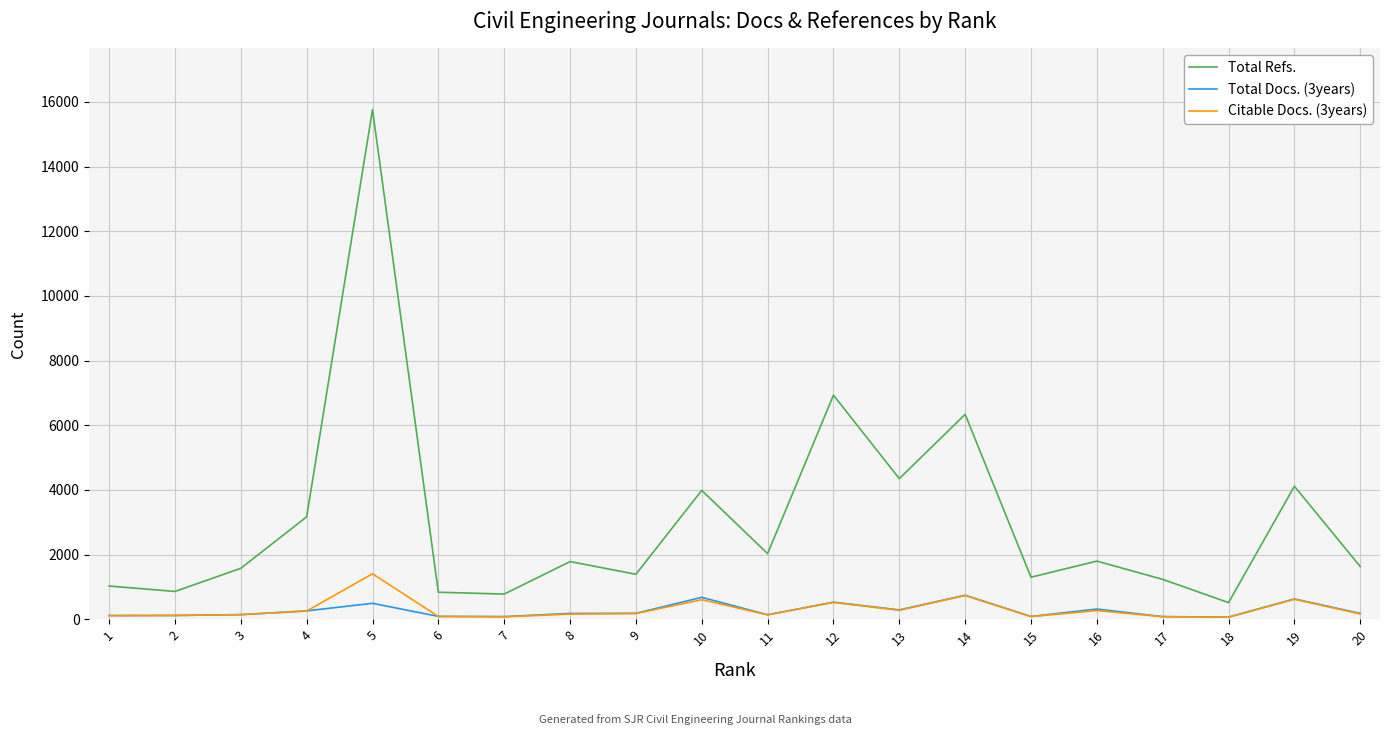

Does the chart have visible grid lines?

Yes